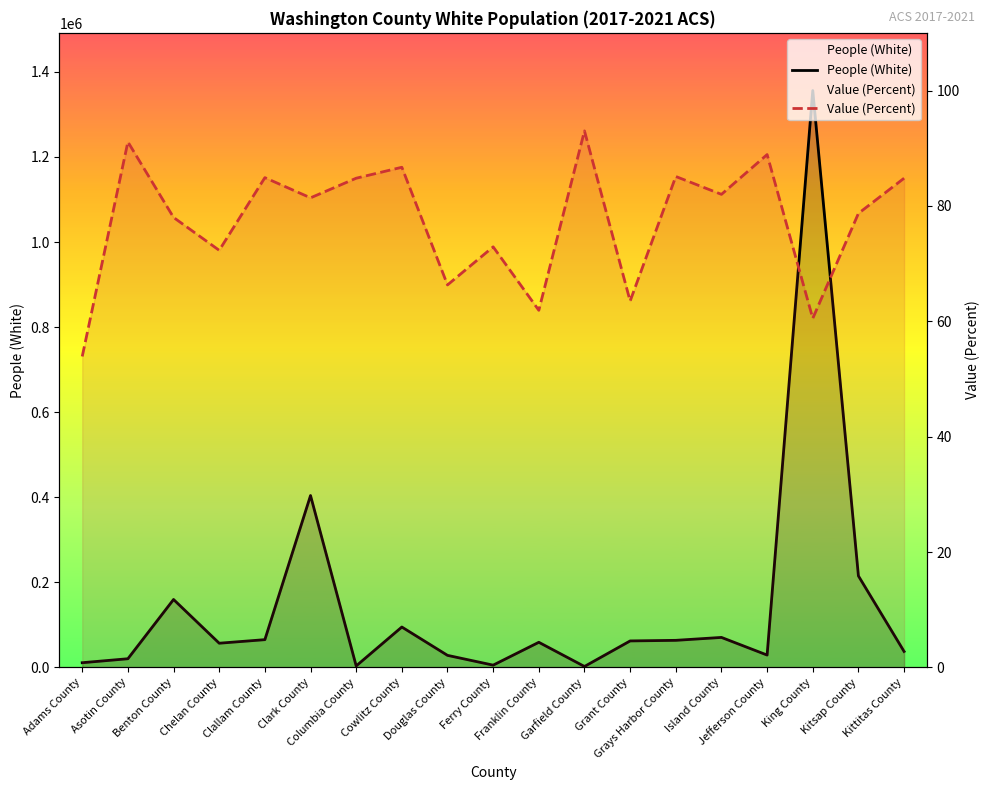

What is the total value across all series at King County?

1356325.5